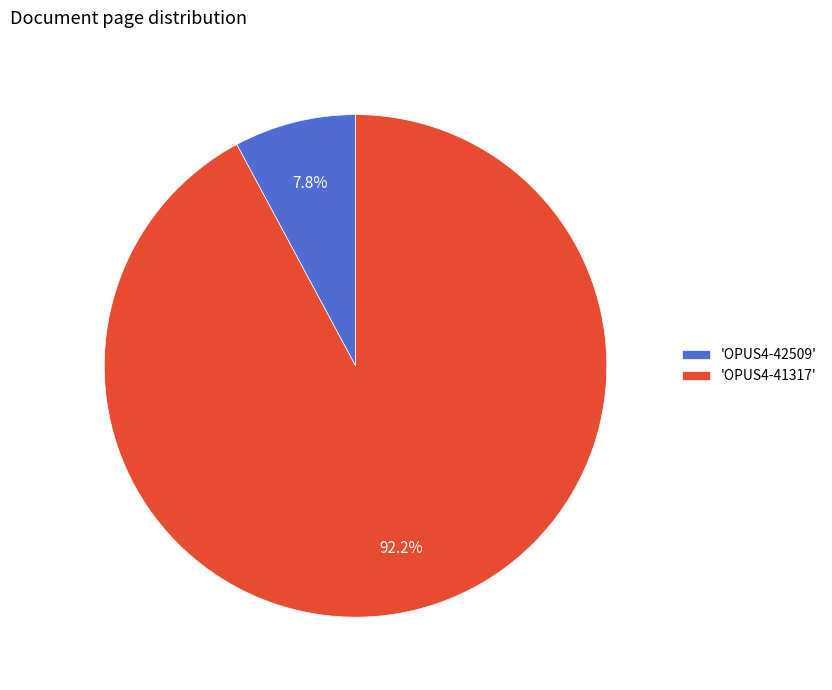

Is the sum of 'OPUS4-41317' and 'OPUS4-42509' greater than half?

Yes